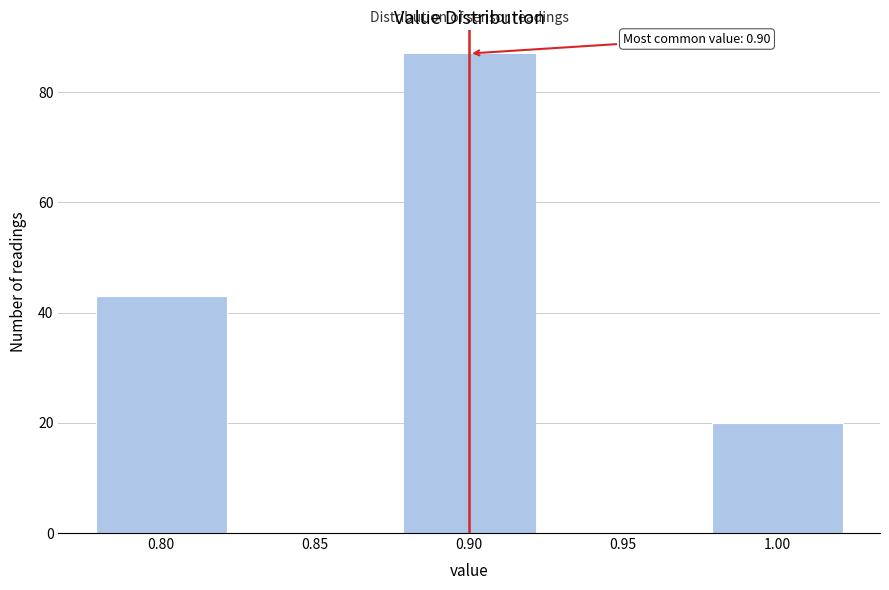

Reading left to right, extract all data points from this chart.

0.80=43	0.85=0	0.90=87	0.95=0	1.00=20